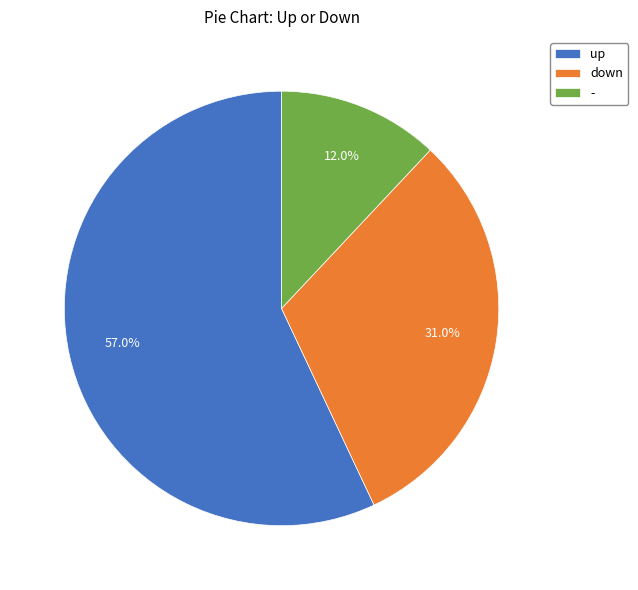

Rank the categories by value from highest to lowest.

up, down, -